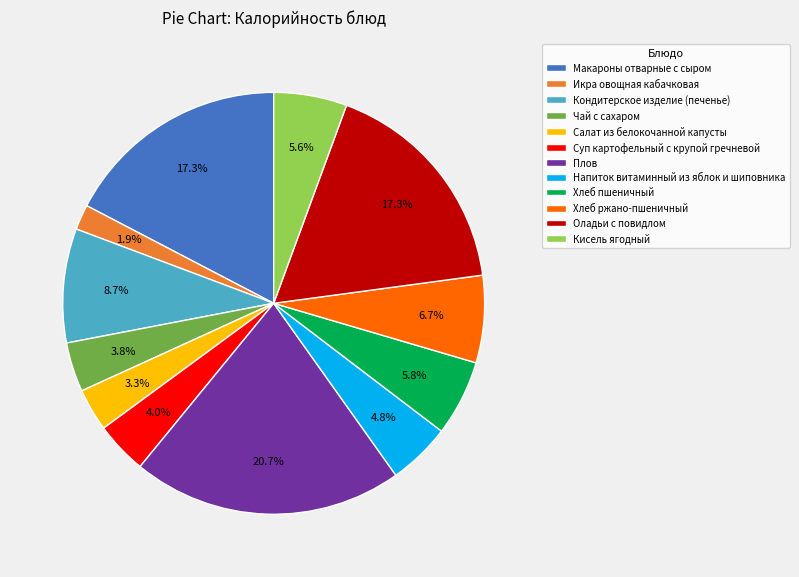

Combined, what portion of the pie is Чай с сахаром and Хлеб пшеничный?

9.6%